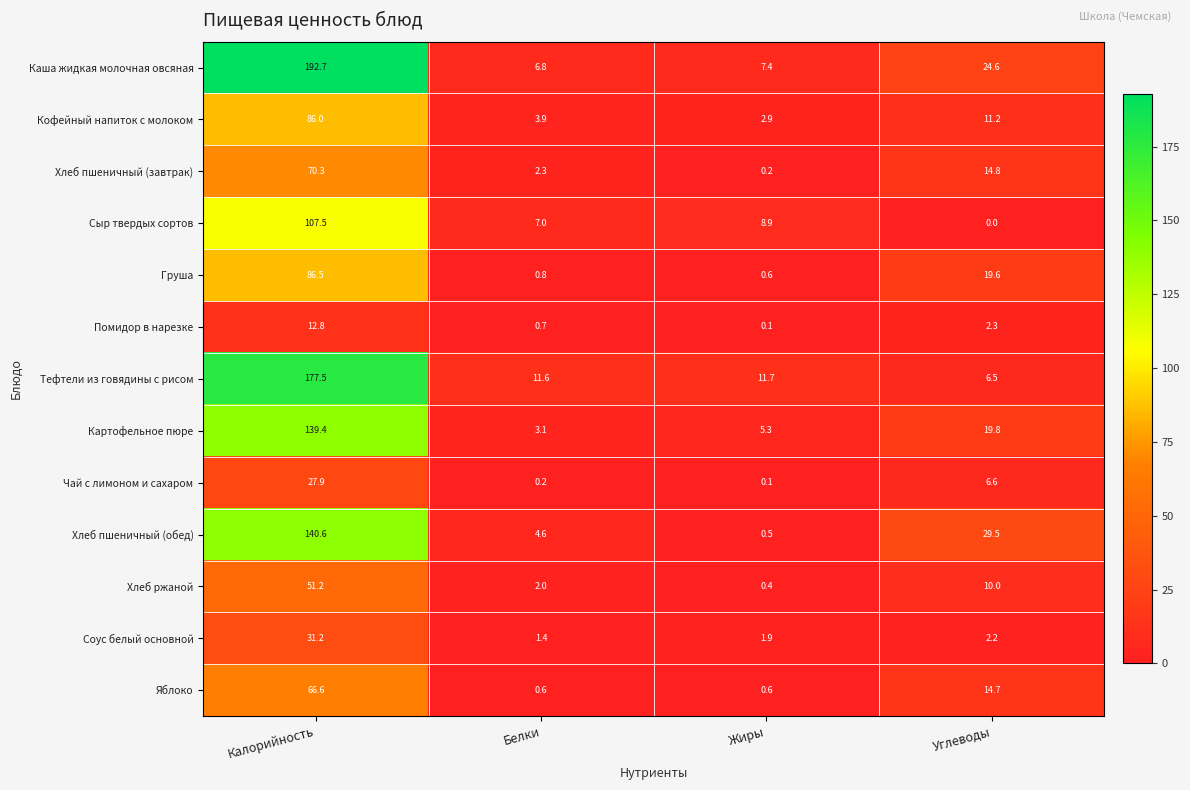

What is the greatest value displayed?

192.7